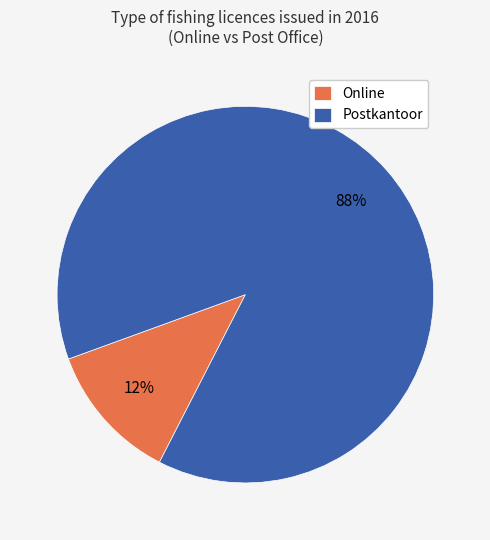

What is the largest slice in the pie chart?

Postkantoor